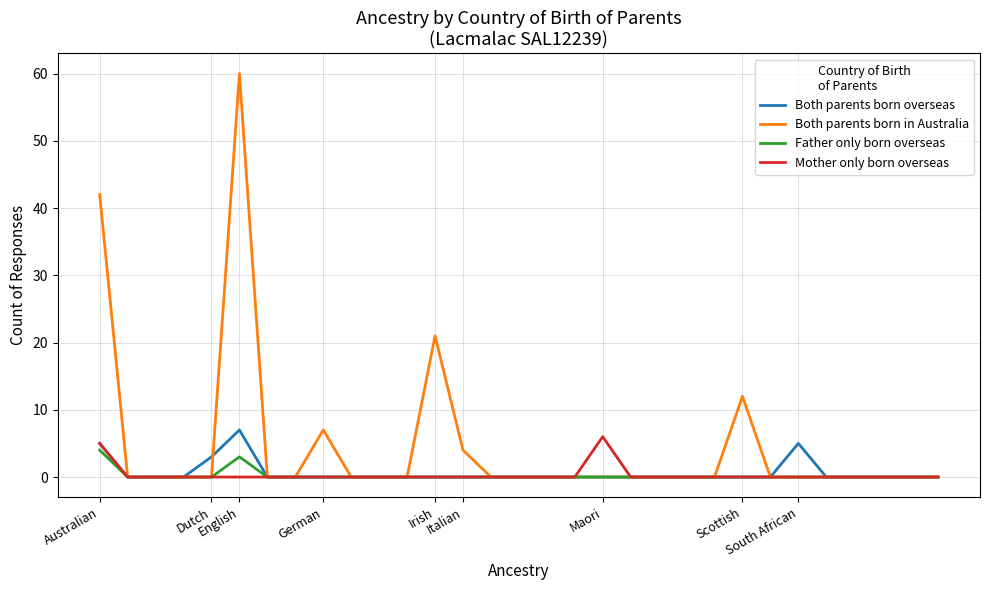

Which series has the largest total across all categories?

Both parents born in Australia